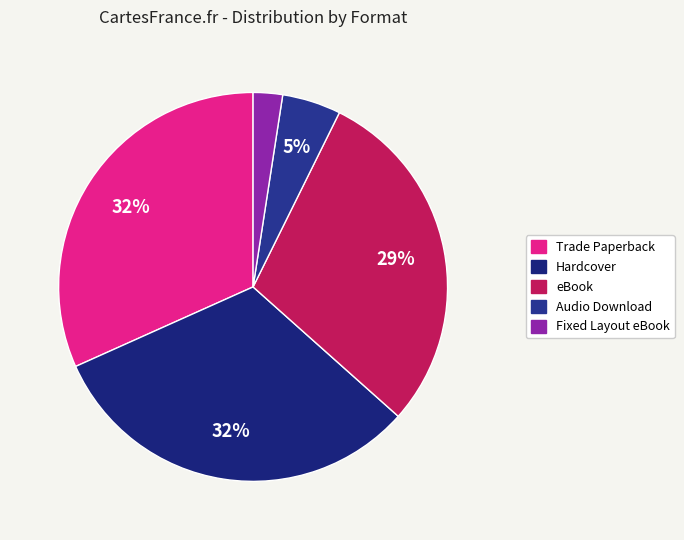

Does any single category account for the majority?

No